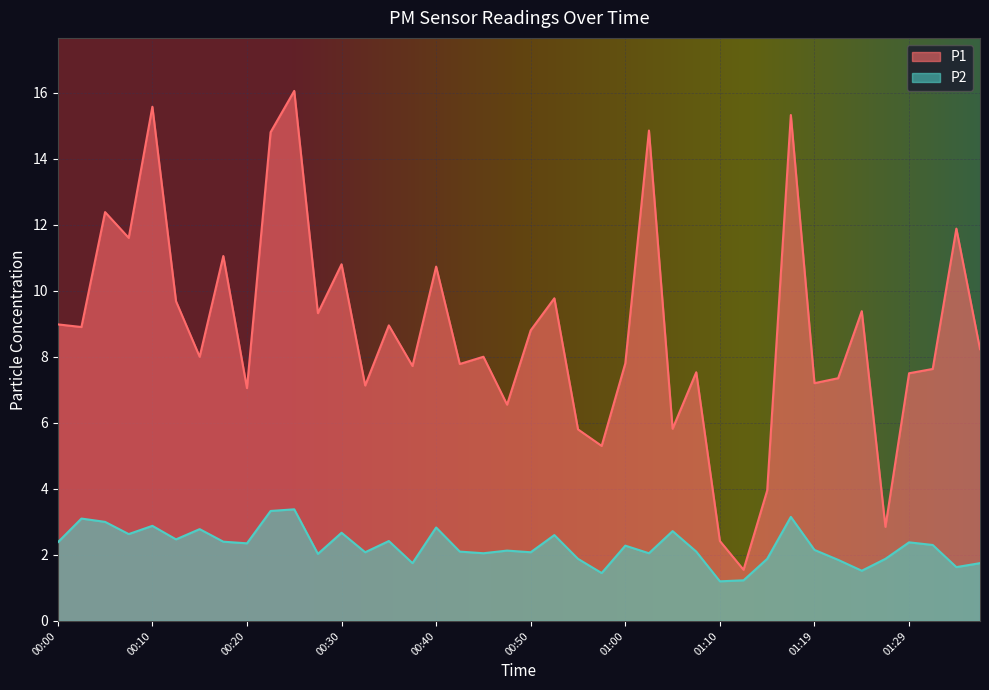

What is the sum of all P1 values?

352.0